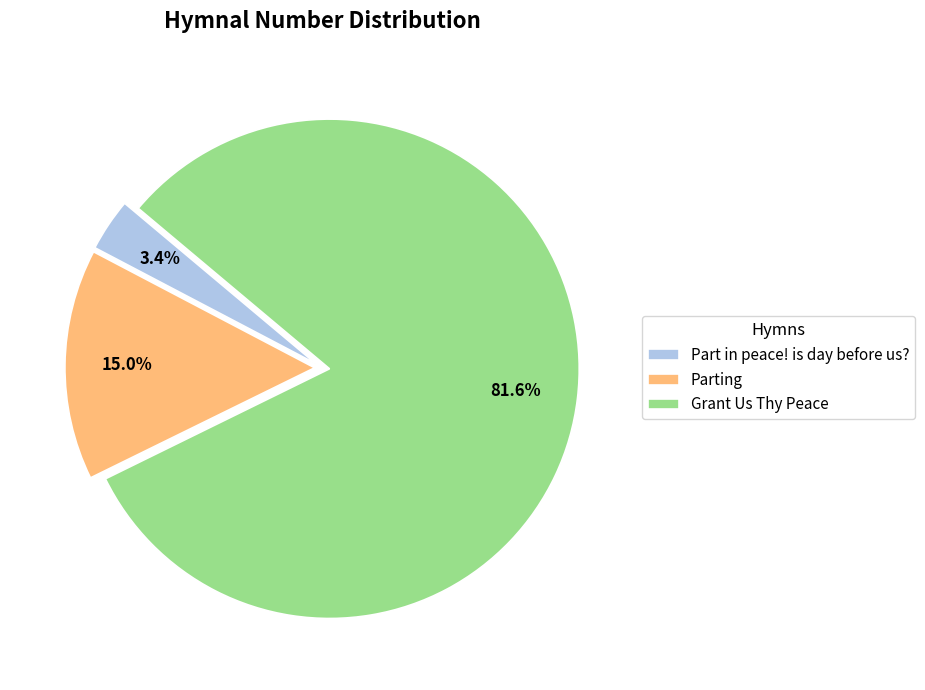

Rank the categories by value from highest to lowest.

Grant Us Thy Peace, Parting, Part in peace! is day before us?